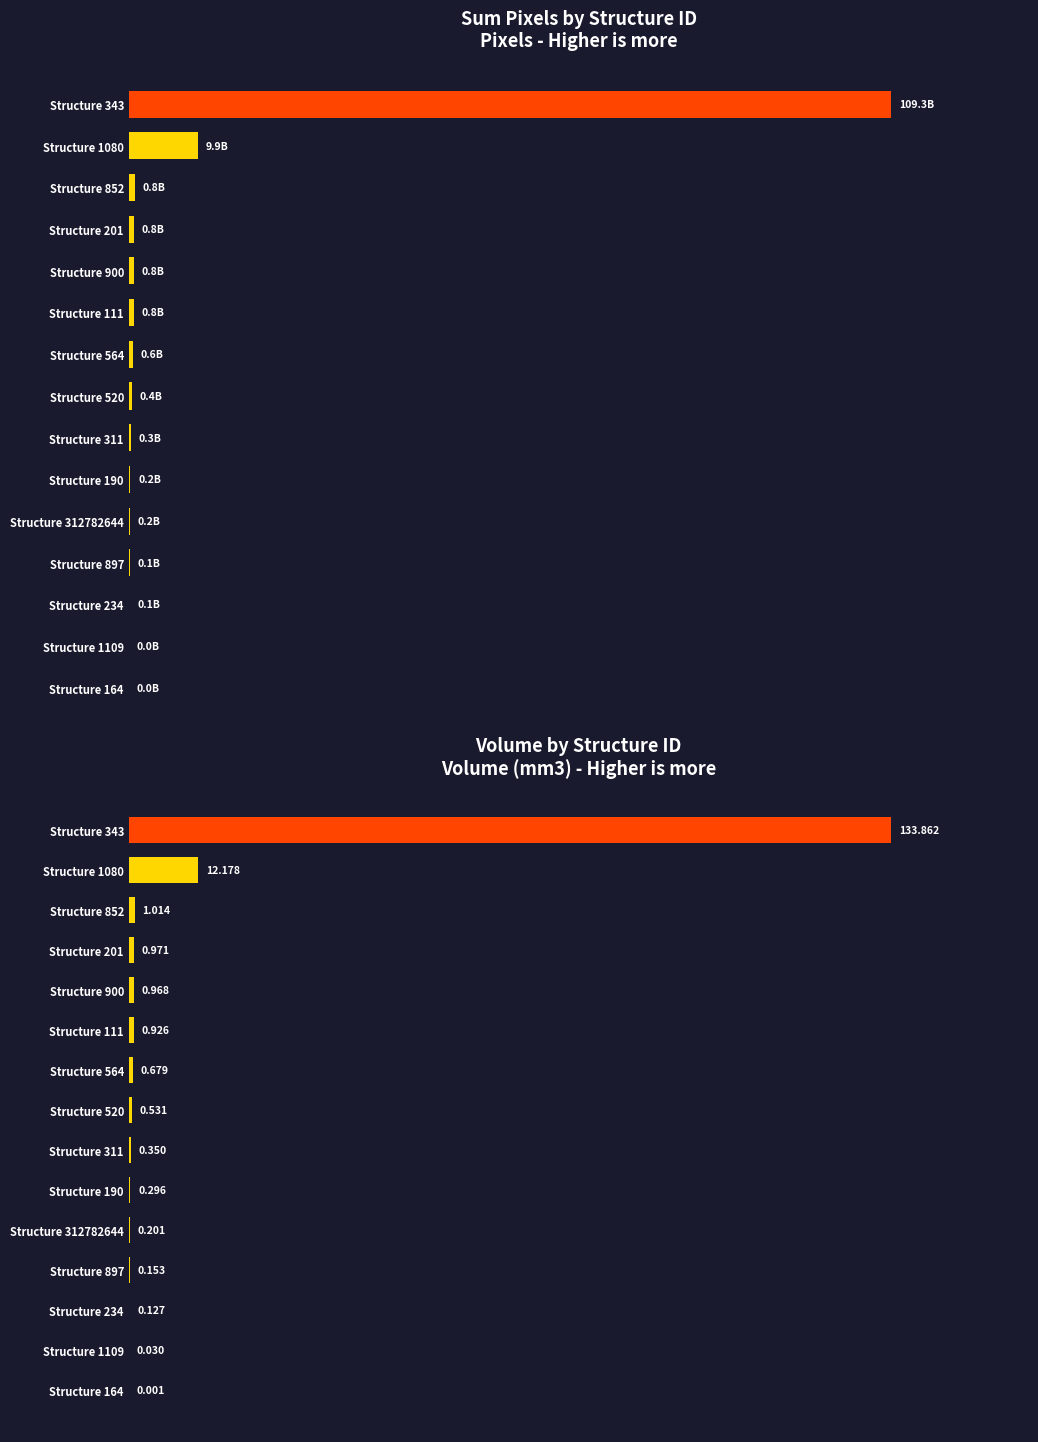

What is the difference between the second highest and minimum values in the sum_pixels series?

9939984400.0